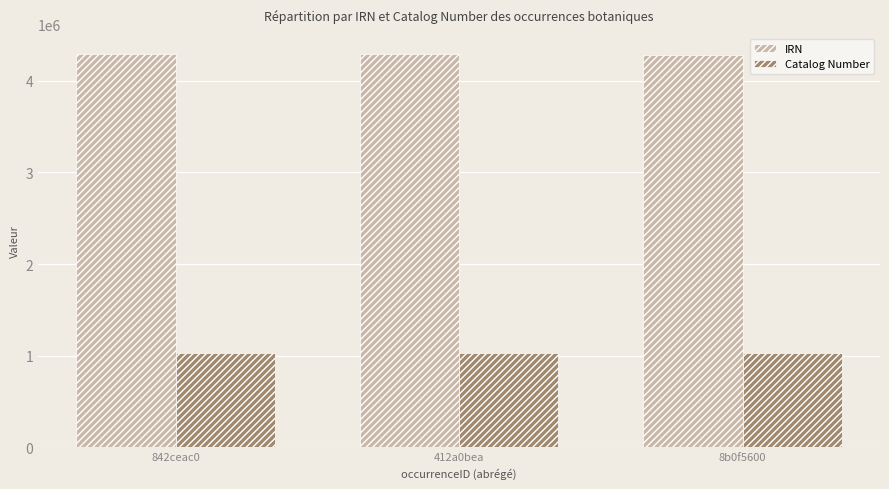

How many series are shown in this chart?

2